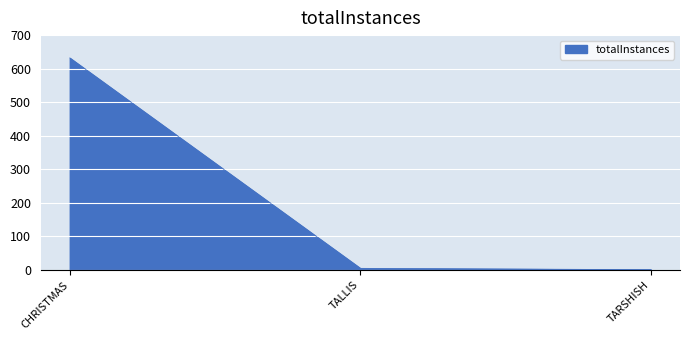

What position from the right is CHRISTMAS?

3